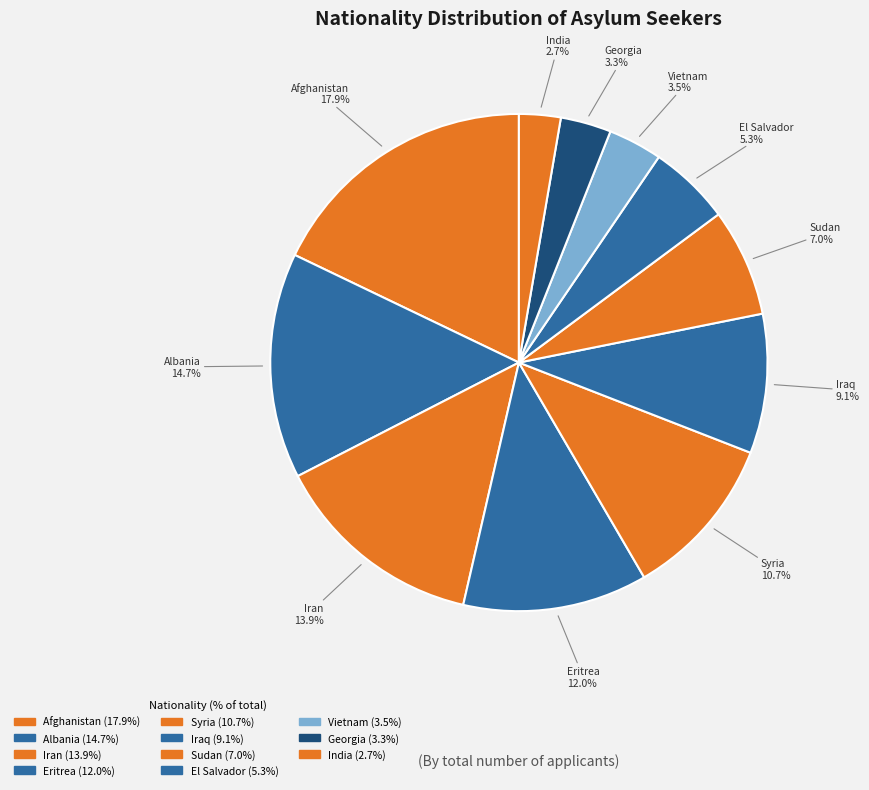

Count the number of slices in the pie.

11